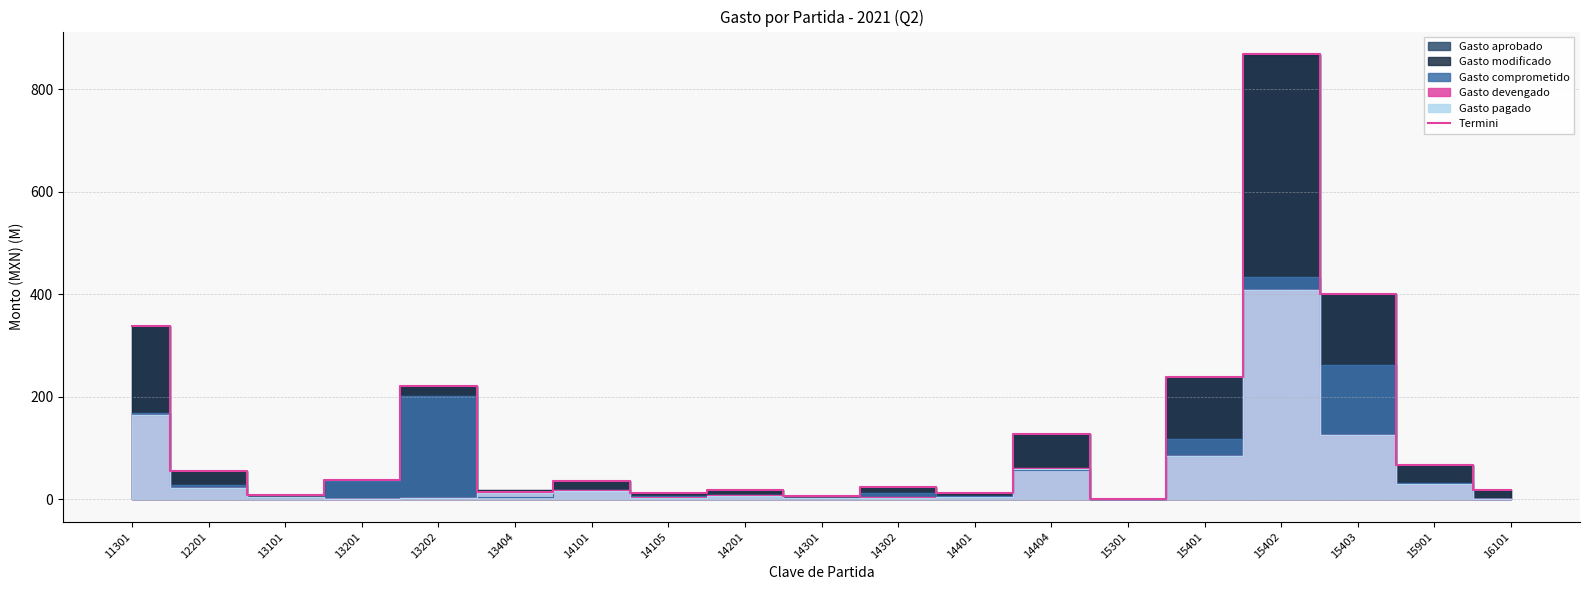

What is the difference between the second highest and second lowest values?

393.7